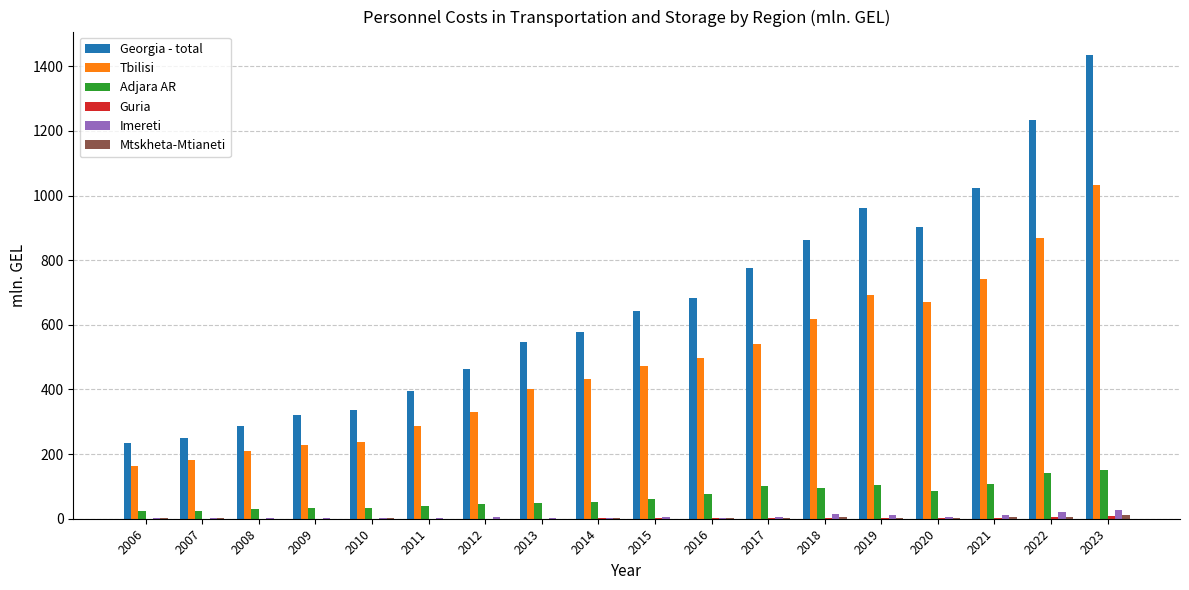

Is the value of Adjara AR at 2007 greater than the value of Tbilisi at 2009?

No